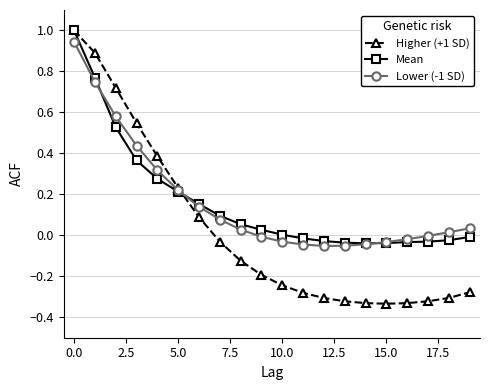

Which series has the widest spread of values?

Higher (+1 SD)